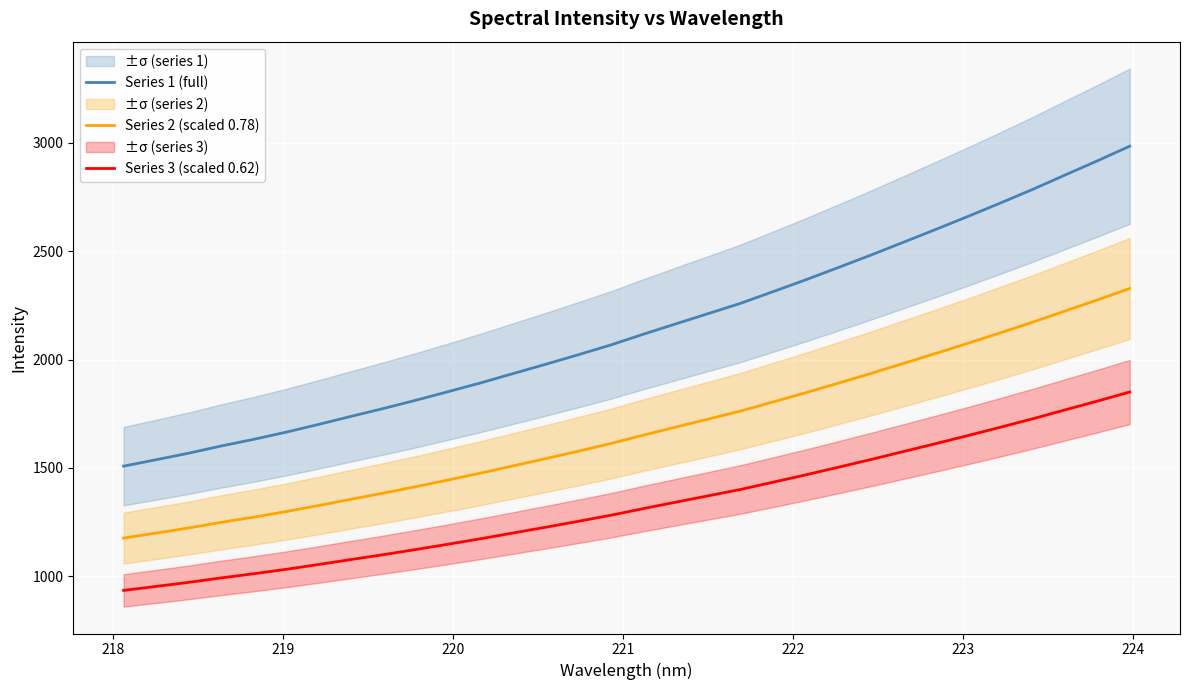

True or false: Series 2 (scaled 0.78) and Series 3 (scaled 0.62) cross at least once.

False